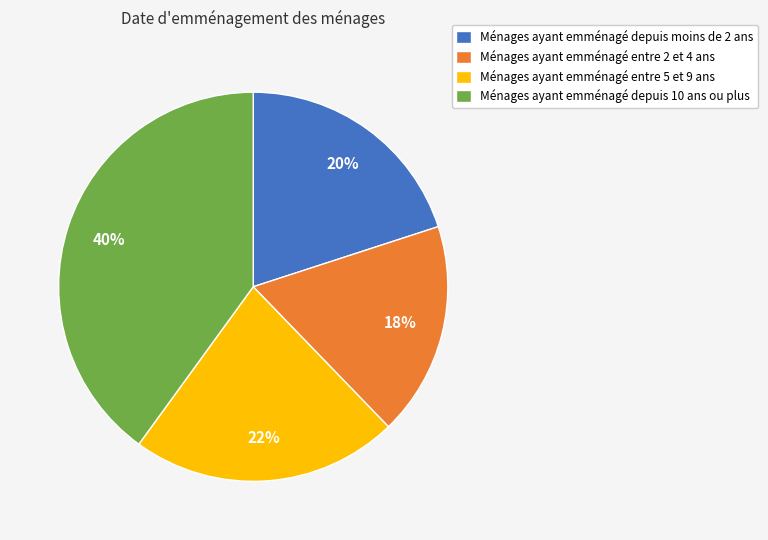

Which has a higher value, Ménages ayant emménagé entre 5 et 9 ans or Ménages ayant emménagé depuis 10 ans ou plus?

Ménages ayant emménagé depuis 10 ans ou plus